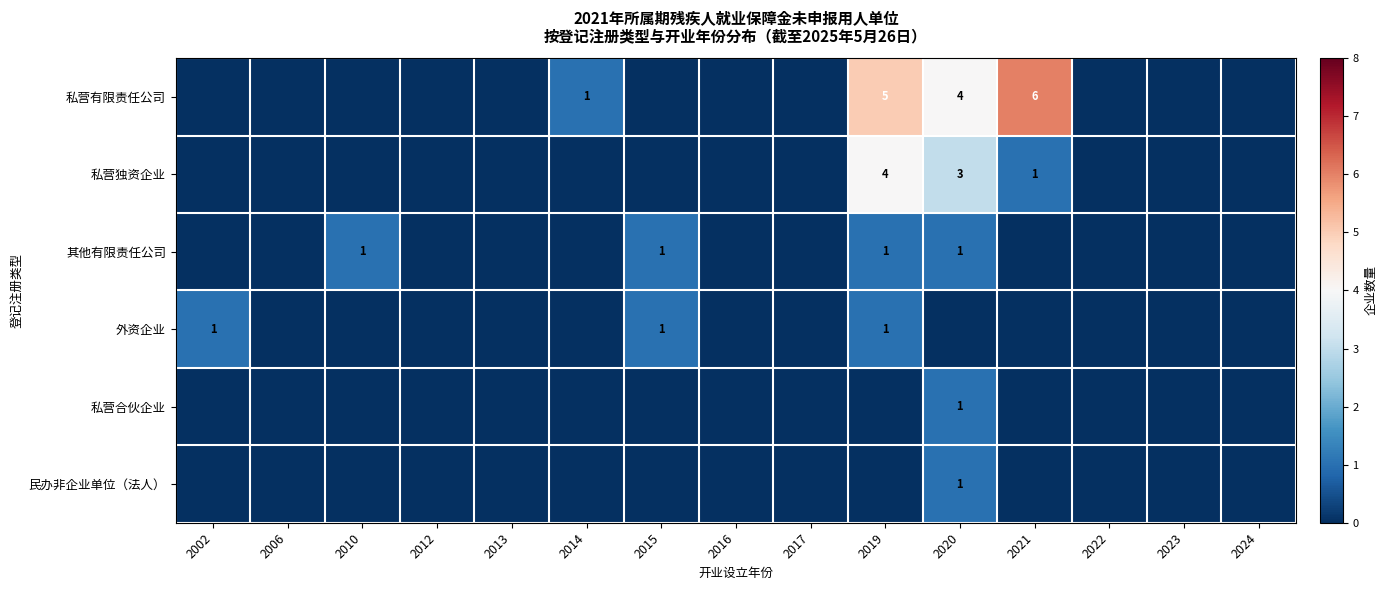

Where is 其他有限责任公司 nearest to the value 0?

2002